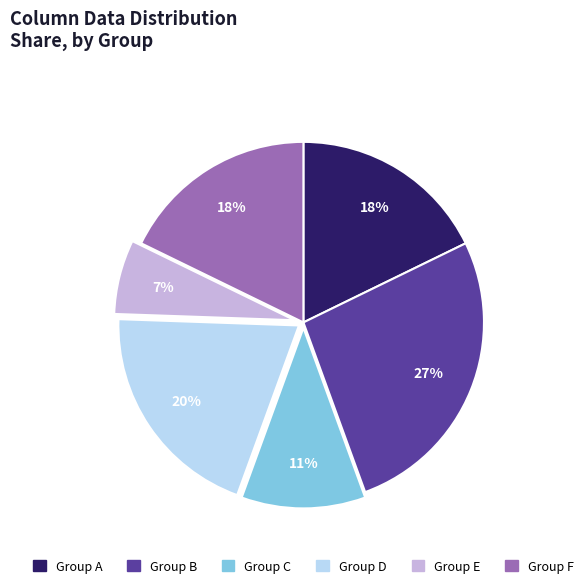

To the nearest percent, what is the difference between the largest and smallest slice percentages?

20%